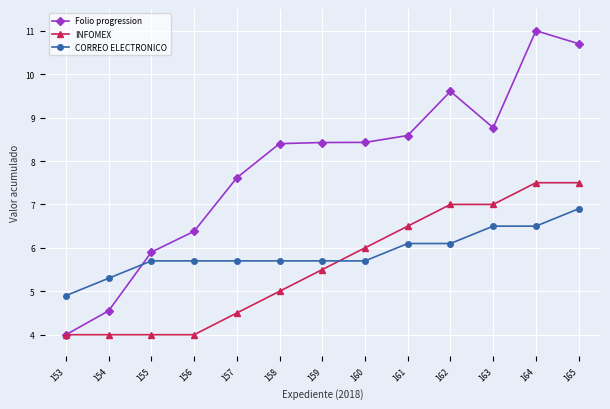

What is the difference between the Folio progression values at 154 and 162?

5.1